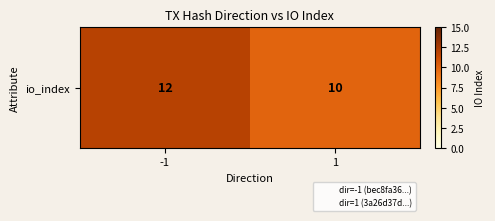

What is the greatest value displayed?

12